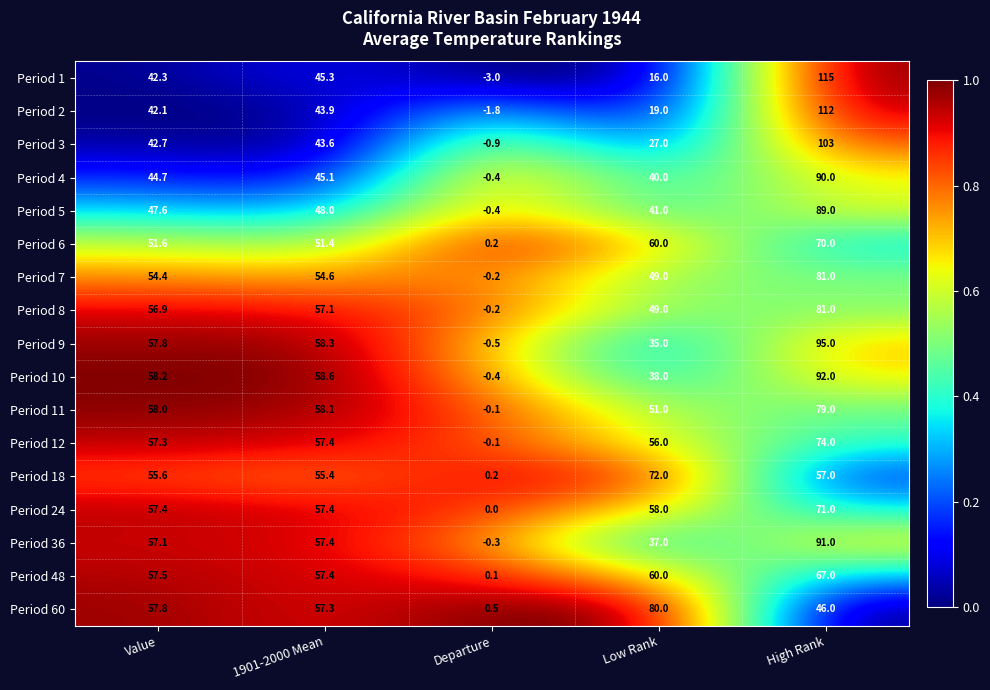

What is the maximum value shown in the chart?

115.0